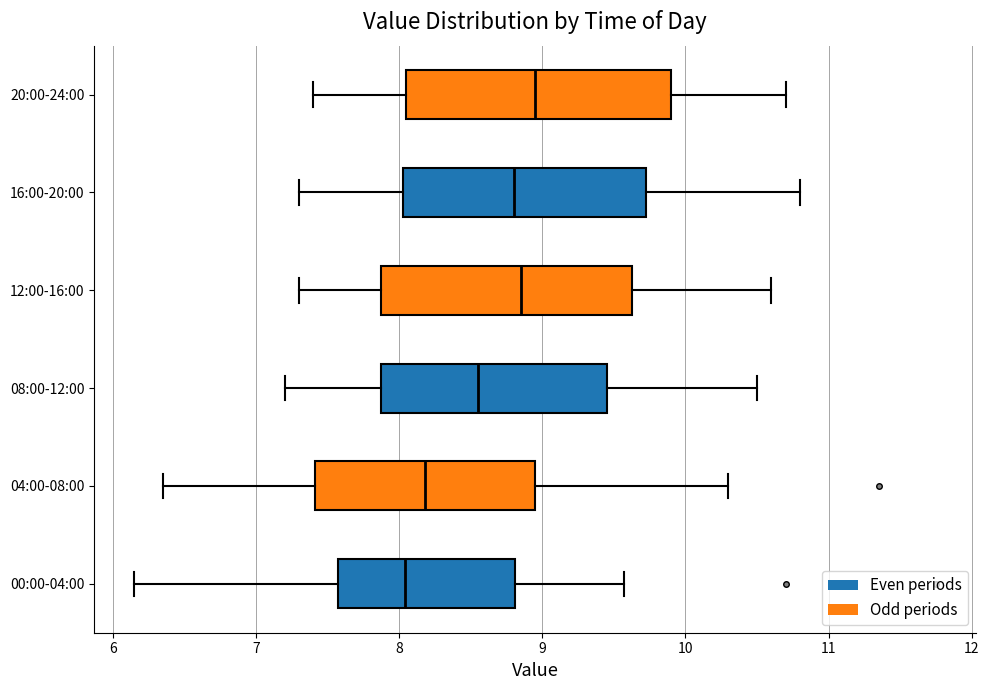

Reading bottom to top, read every box against the x-axis: the position of its median line, the range the box covers, and the ends of its whiskers. The values are not printed on the chart, so give them approximately, as read against the axis.

00:00-04:00: median 8.0, box 7.6 to 8.8, whiskers 6.2 to 9.6
04:00-08:00: median 8.2, box 7.4 to 9.0, whiskers 6.4 to 10.3
08:00-12:00: median 8.6, box 7.9 to 9.5, whiskers 7.2 to 10.5
12:00-16:00: median 8.9, box 7.9 to 9.6, whiskers 7.3 to 10.6
16:00-20:00: median 8.8, box 8.0 to 9.7, whiskers 7.3 to 10.8
20:00-24:00: median 9.0, box 8.1 to 9.9, whiskers 7.4 to 10.7